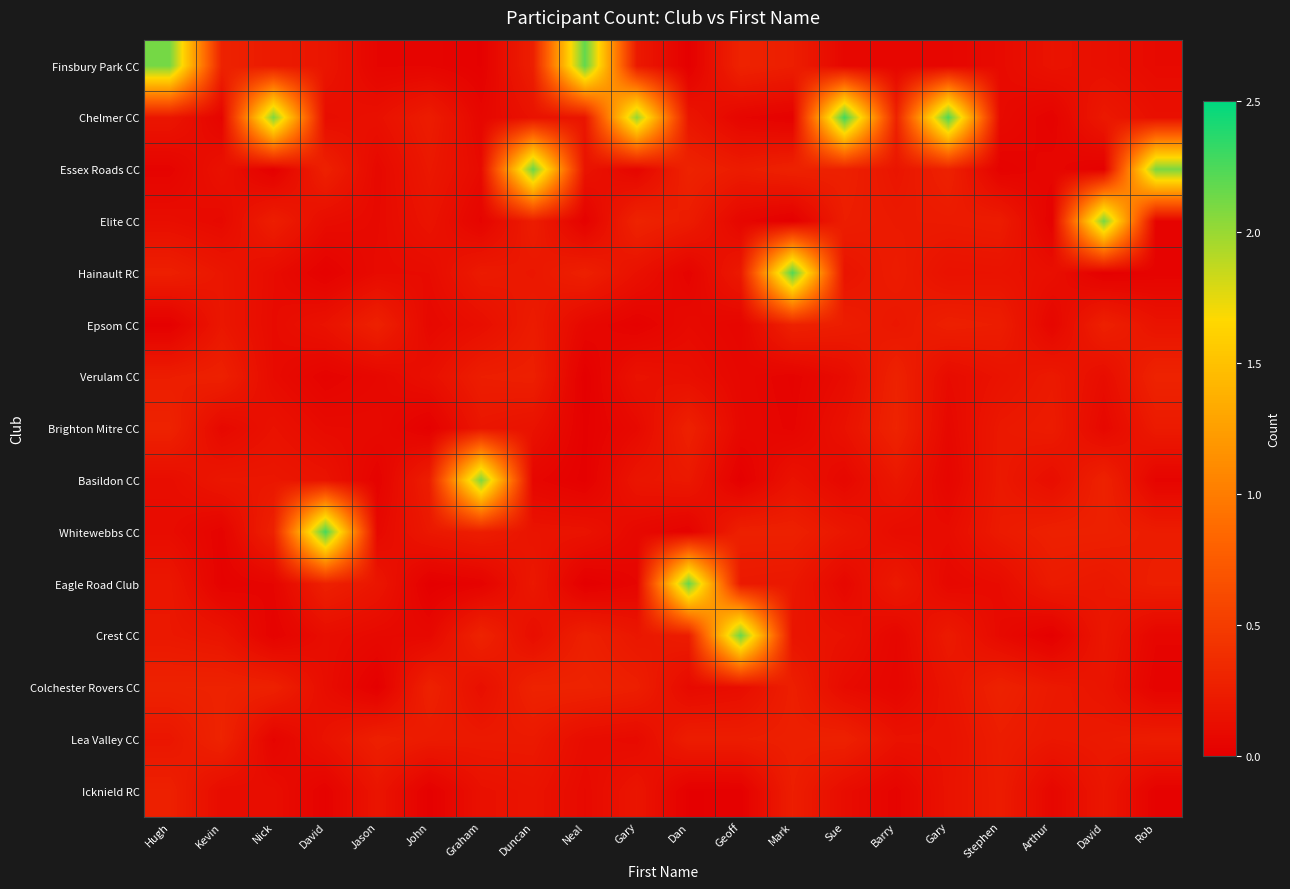

Which label corresponds to the smallest value in the chart?

Neal